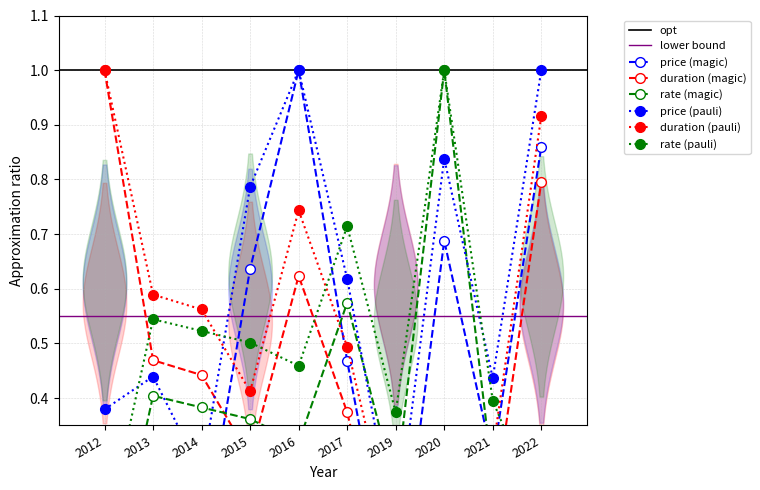

What is the difference between the maximum and minimum values in the duration_mean series?

1.0